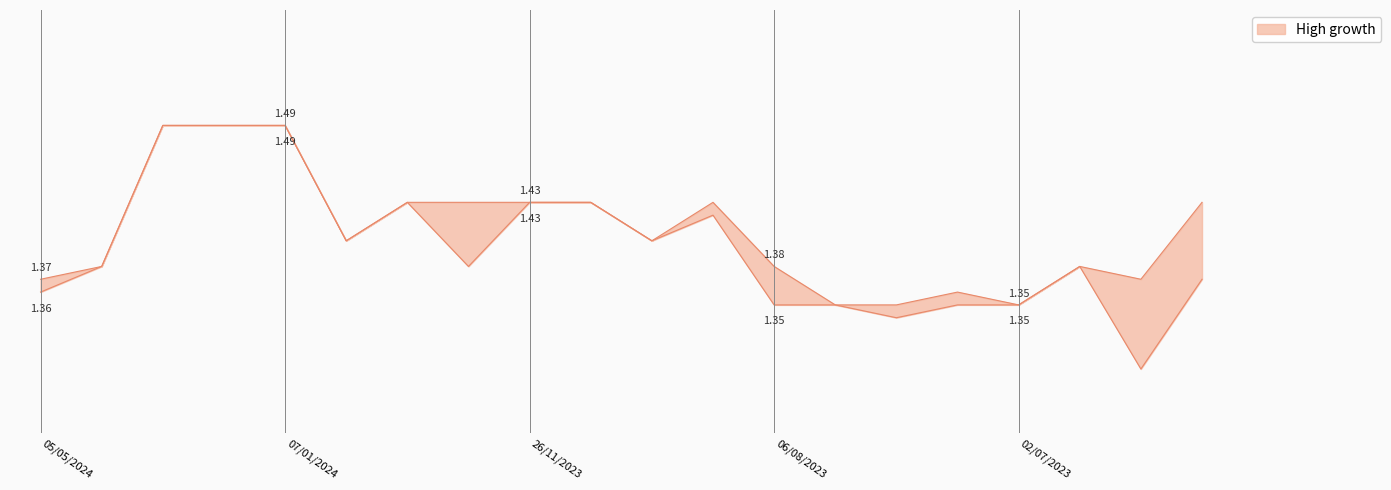

Which category has the highest value in the Low series?

04/02/2024